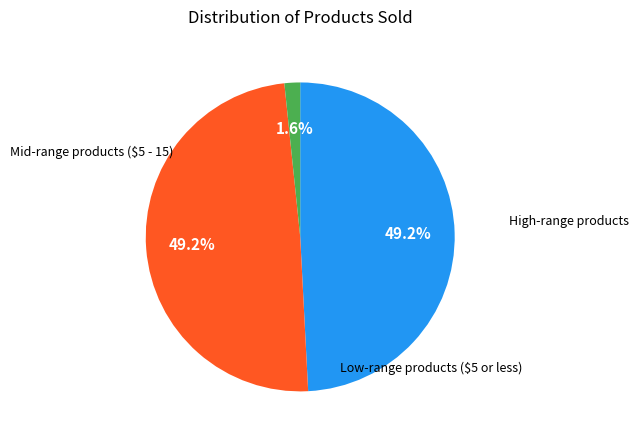

Does any single category account for the majority?

No